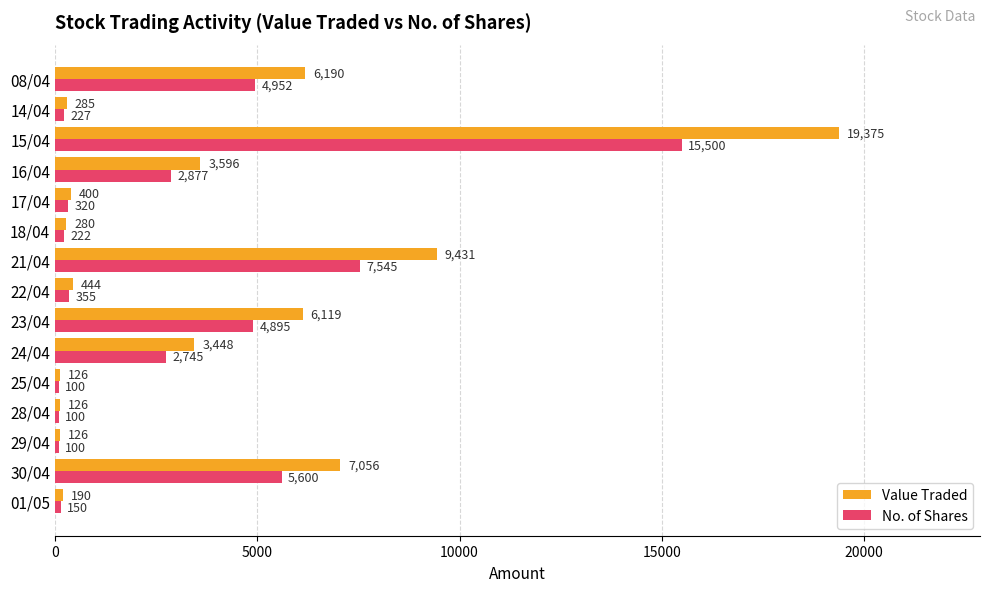

Between 24/04 and 23/04, which series saw the biggest shift?

Value Traded